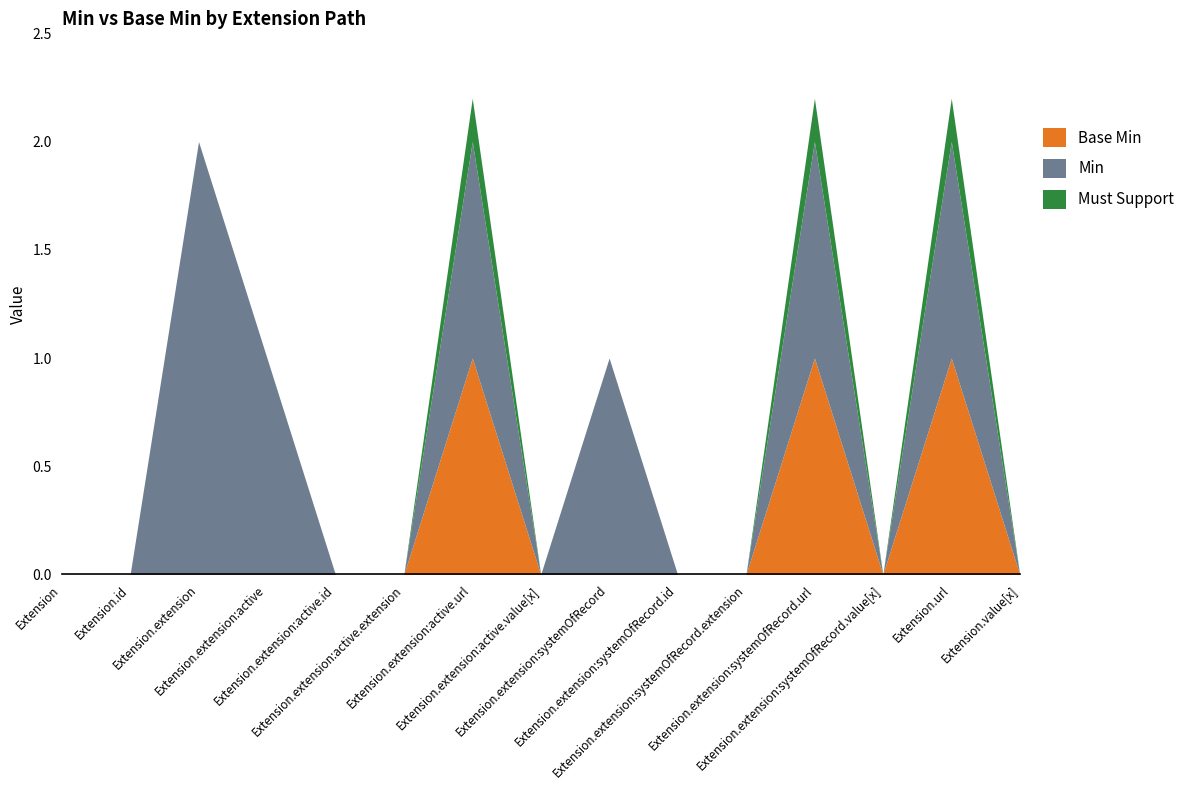

True or false: Base Min has more than 1 points higher than both neighbors.

True